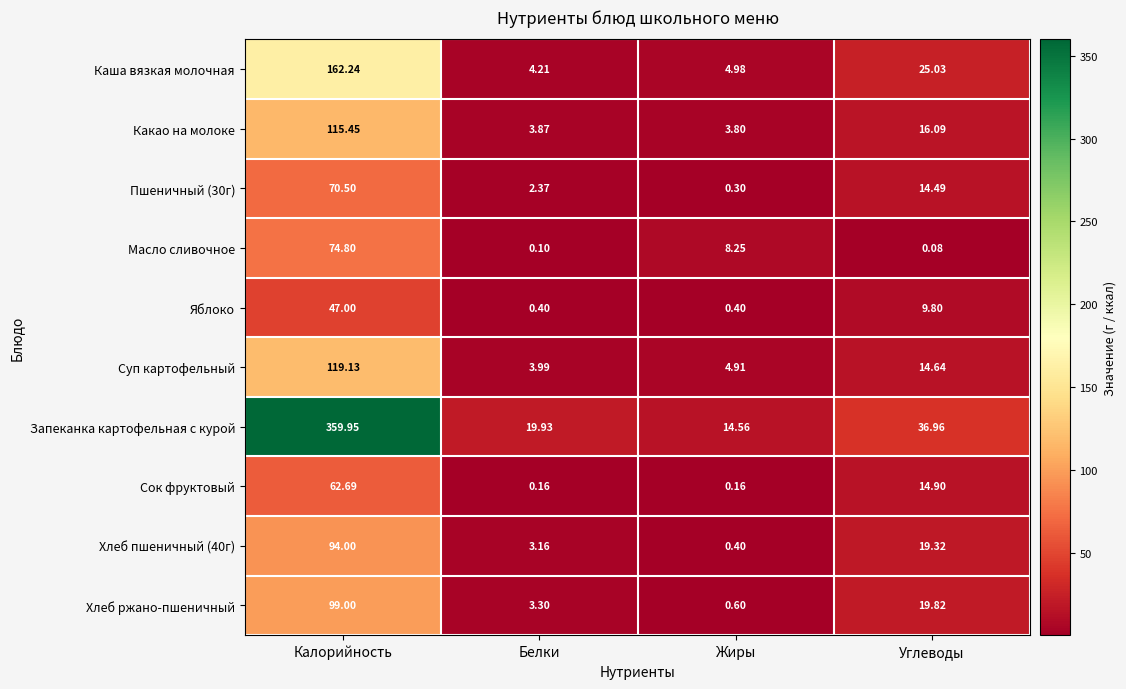

Which series has the widest spread of values?

Запеканка картофельная с курой